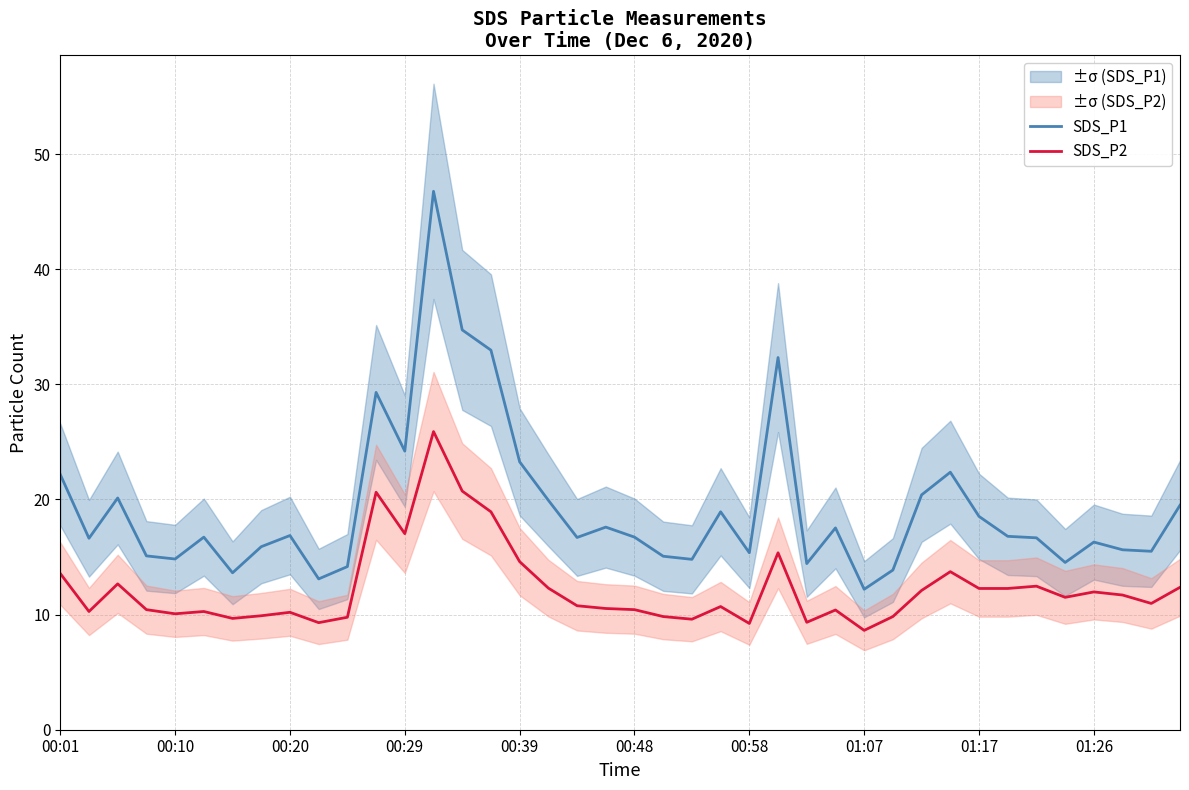

What is the sum of all SDS_P1 values?

772.2